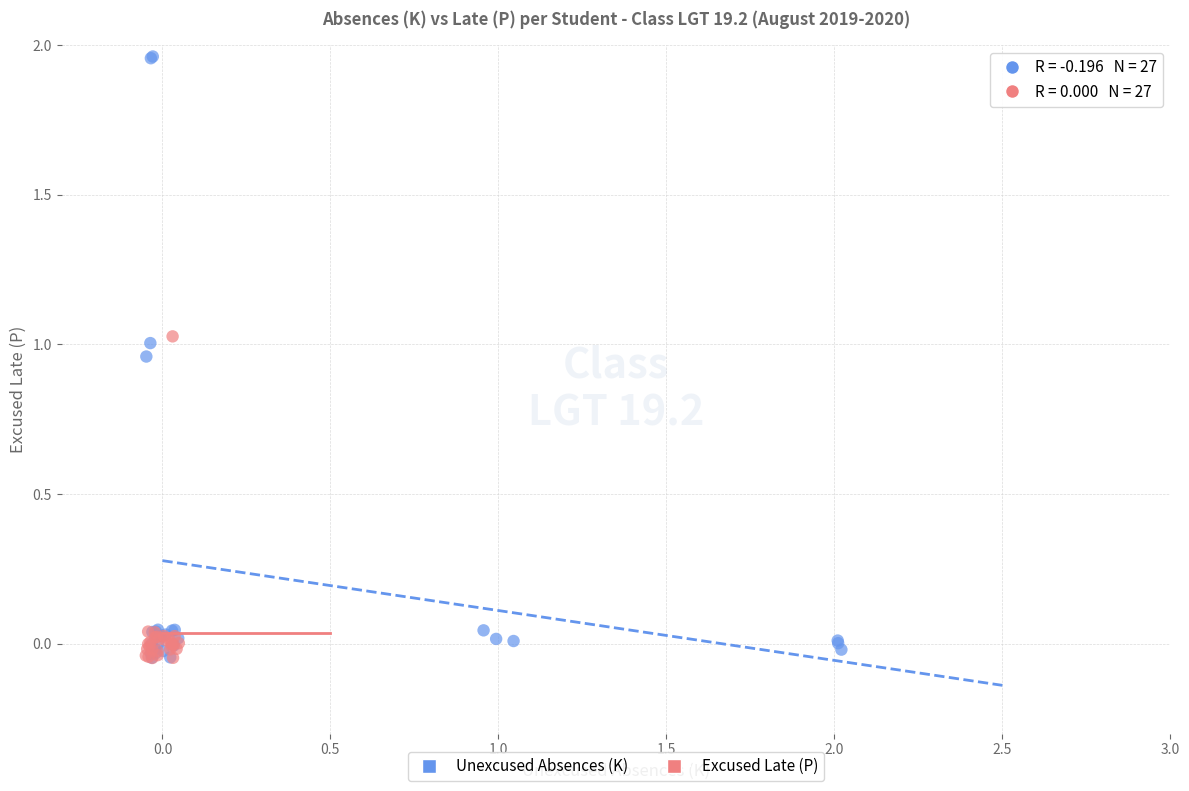

Which series has the widest spread of Y values?

Unexcused Absences (K)